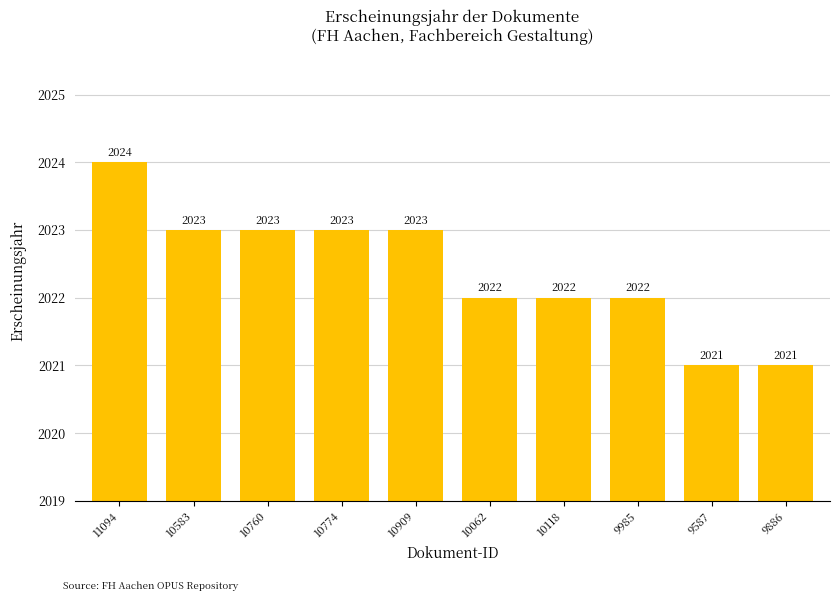

How many values are between 2022 and 2023?

7